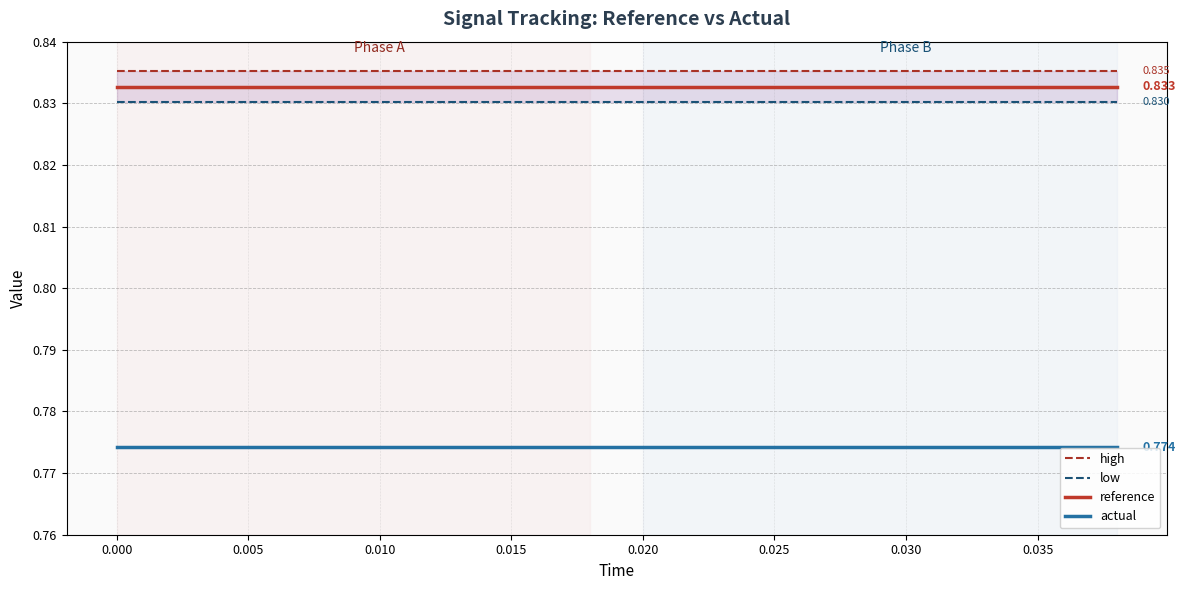

True or false: reference and actual cross at least once.

False